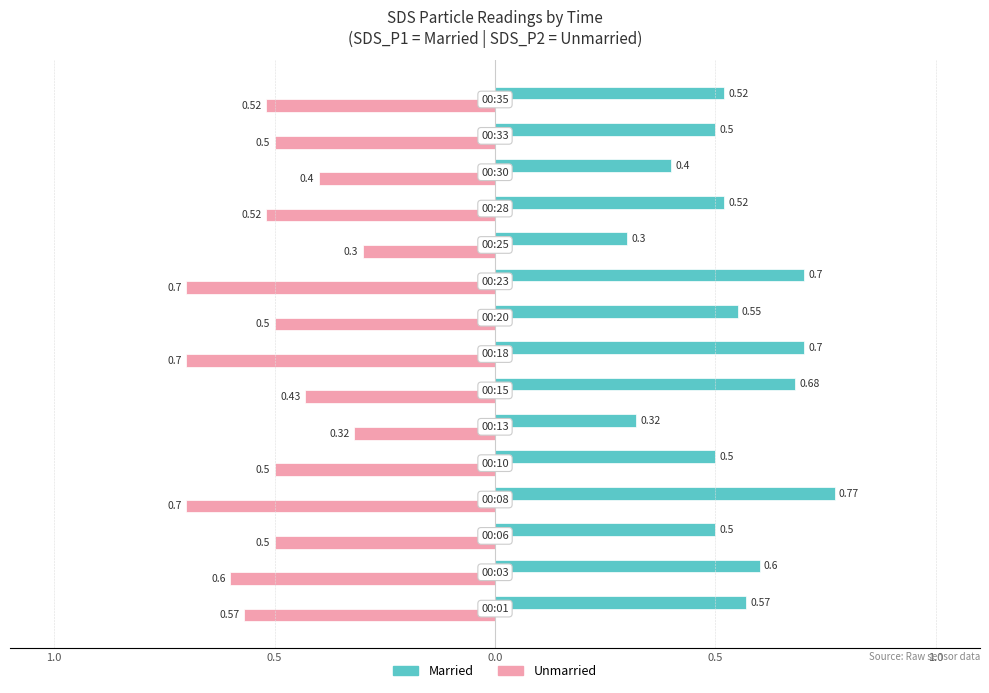

What are all the series names shown in the legend?

Married, Unmarried